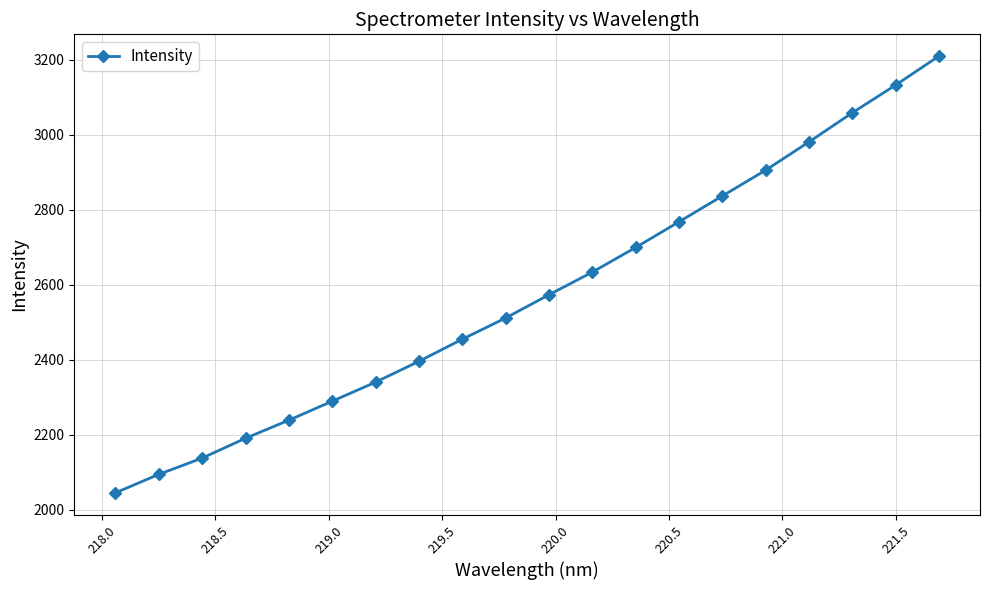

Reading right to left, extract all data points from this chart.

3209.6	3132.4	3058.5	2980.9	2905.6	2836.9	2768.0	2699.6	2634.0	2573.6	2511.7	2455.2	2396.2	2340.6	2289.9	2239.3	2191.1	2138.3	2094.9	2045.7